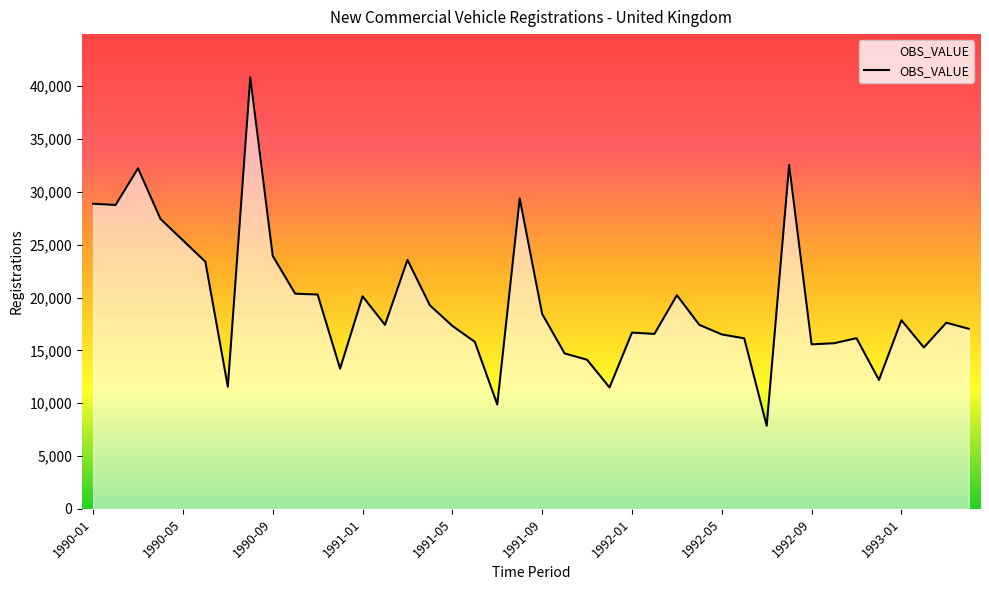

What is the maximum value shown in the chart?

40835